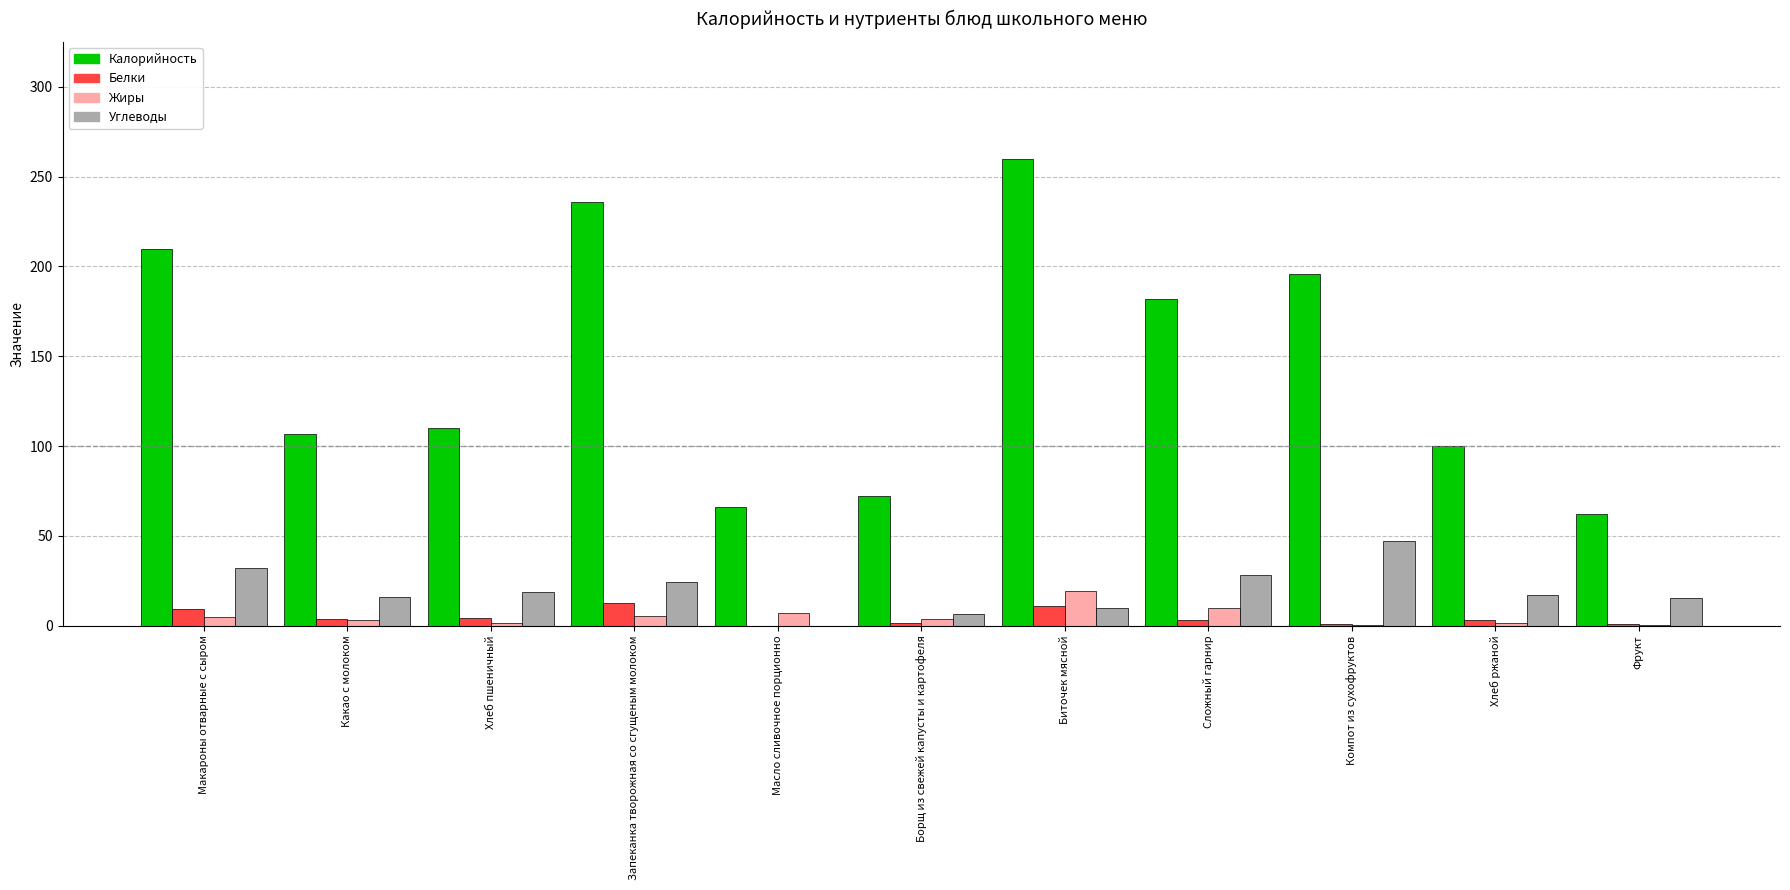

Where does the Углеводы series first go above 17?

Макароны отварные с сыром